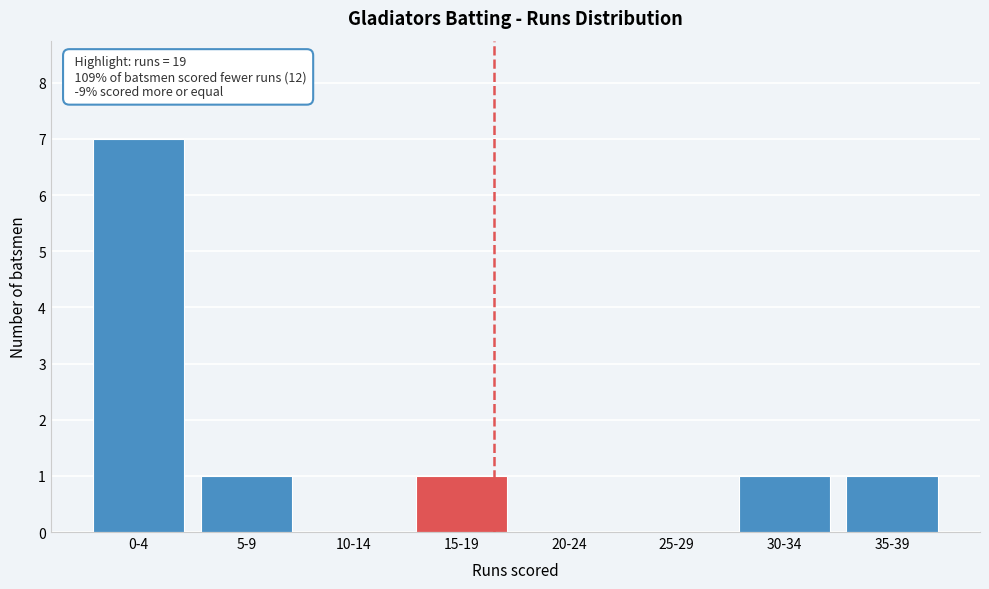

Reading left to right, list all the values displayed in this chart.

0-4=7	5-9=1	10-14=0	15-19=1	20-24=0	25-29=0	30-34=1	35-39=1